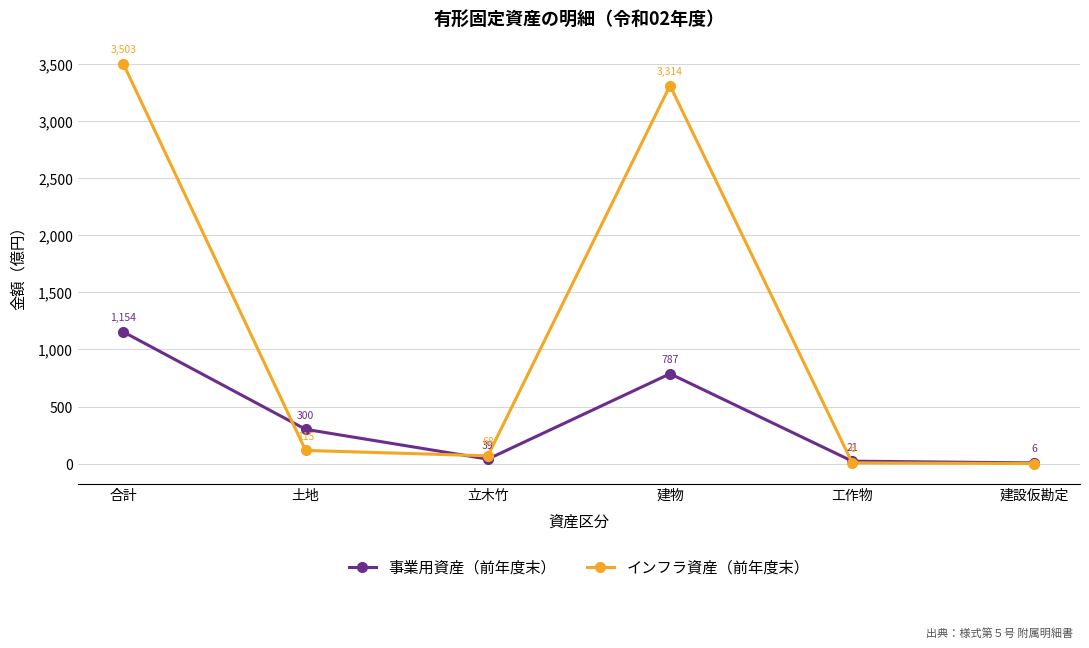

Which series ends up on top after the final intersection of 事業用資産（前年度末） and インフラ資産（前年度末）?

事業用資産（前年度末）